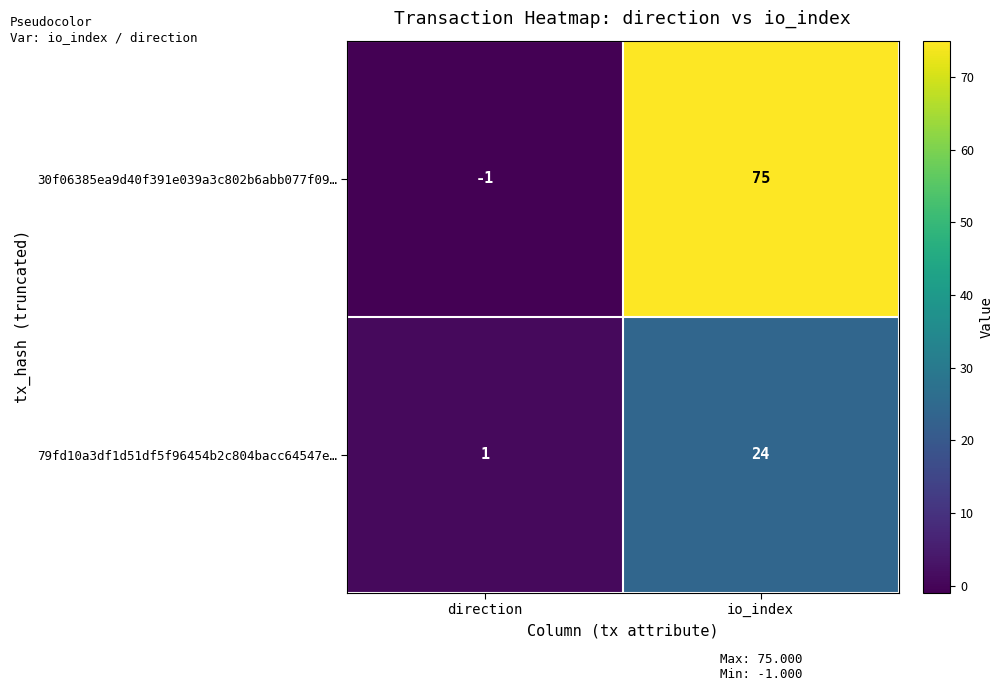

Which series has the widest spread of values?

30f06385ea9d40f391e039a3c802b6abb077f09…